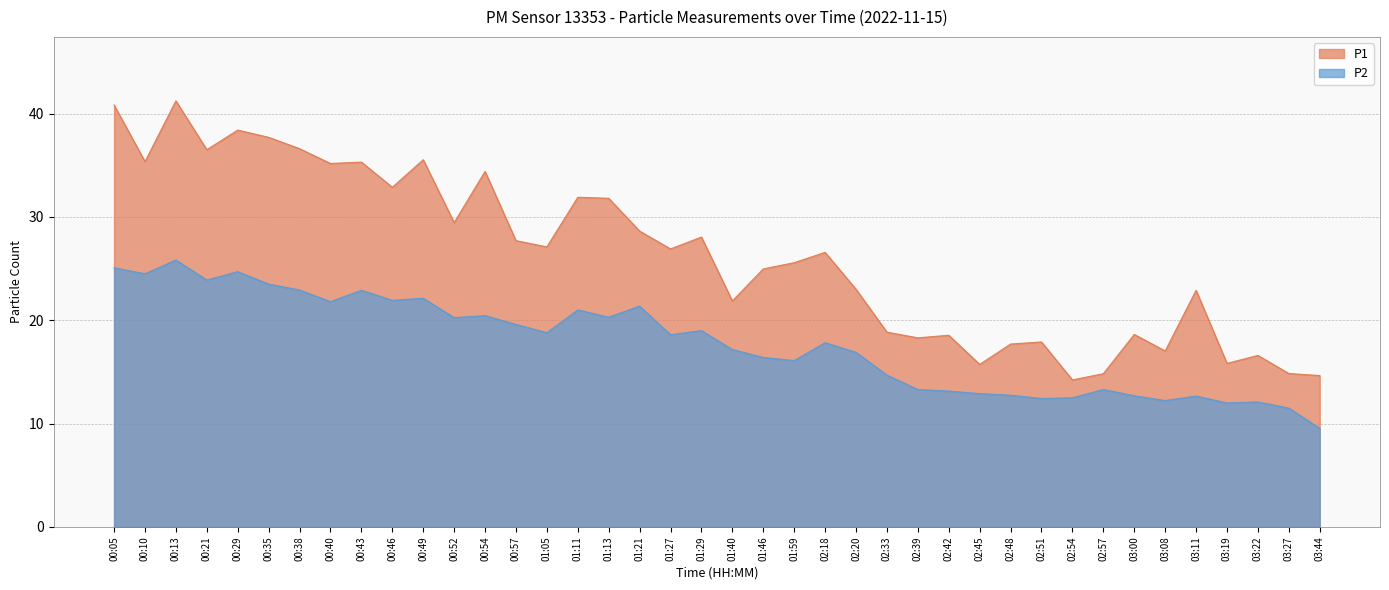

What is the difference between the P1 values at 00:40 and 01:59?

9.6